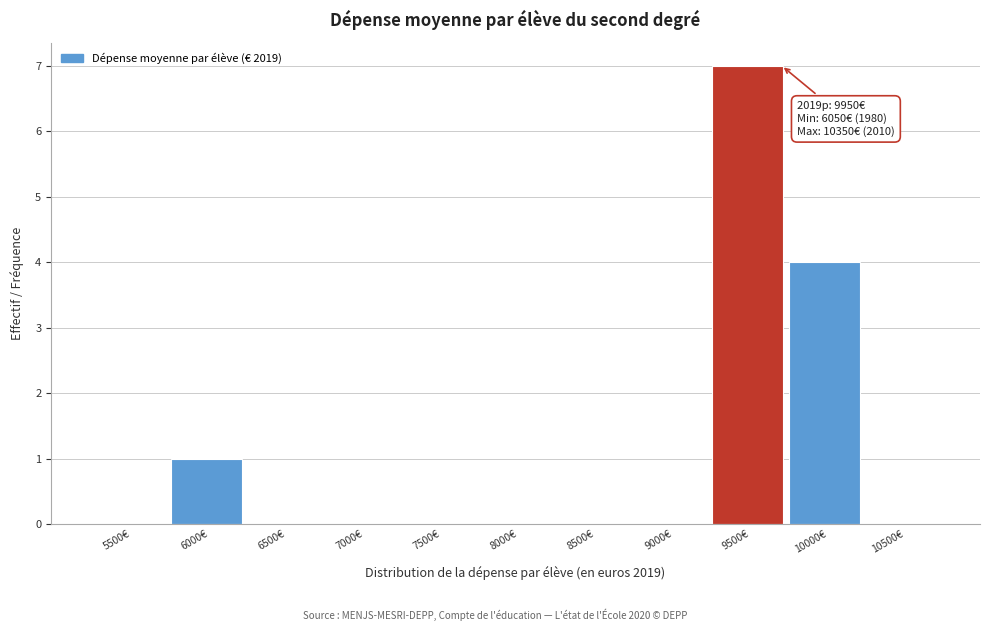

Reading left to right, transcribe all the data shown in this chart.

5500€=0	6000€=1	6500€=0	7000€=0	7500€=0	8000€=0	8500€=0	9000€=0	9500€=7	10000€=4	10500€=0